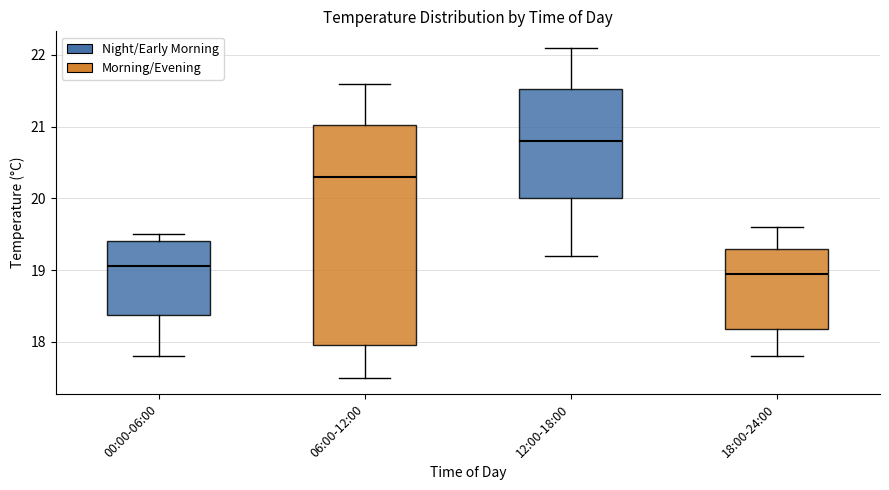

Reading left to right, read every box against the y-axis: the position of its median line, the range the box covers, and the ends of its whiskers. The values are not printed on the chart, so give them approximately, as read against the axis.

00:00-06:00: median 19.1, box 18.4 to 19.4, whiskers 17.8 to 19.5
06:00-12:00: median 20.3, box 18.0 to 21.0, whiskers 17.5 to 21.6
12:00-18:00: median 20.8, box 20.0 to 21.5, whiskers 19.2 to 22.1
18:00-24:00: median 19.0, box 18.2 to 19.3, whiskers 17.8 to 19.6